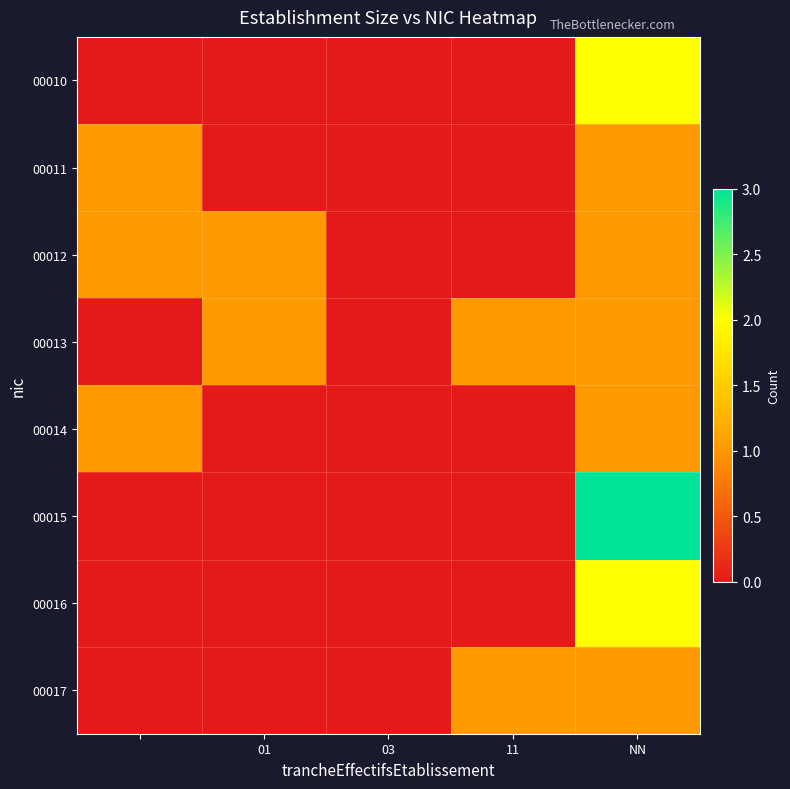

Reading left to right, extract all data points from this chart.

00010: 0	0	0	0	2
00011: 1	0	0	0	1
00012: 1	1	0	0	1
00013: 0	1	0	1	1
00014: 1	0	0	0	1
00015: 0	0	0	0	3
00016: 0	0	0	0	2
00017: 0	0	0	1	1